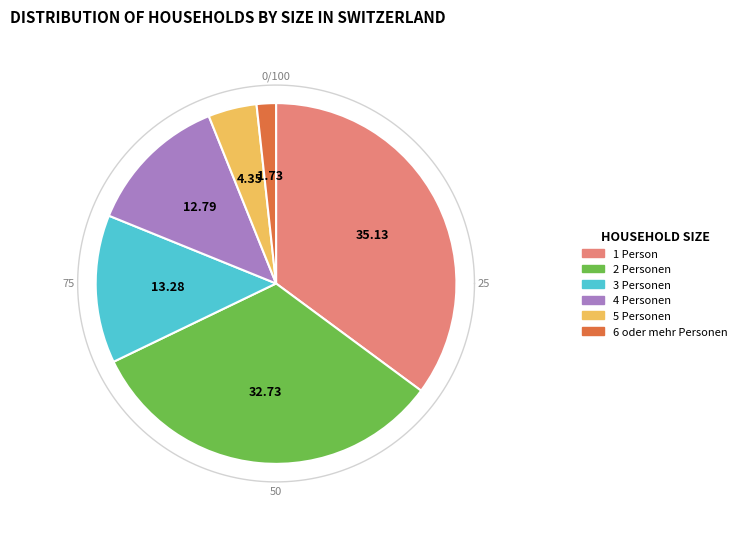

Which slice is the smallest?

6 oder mehr Personen